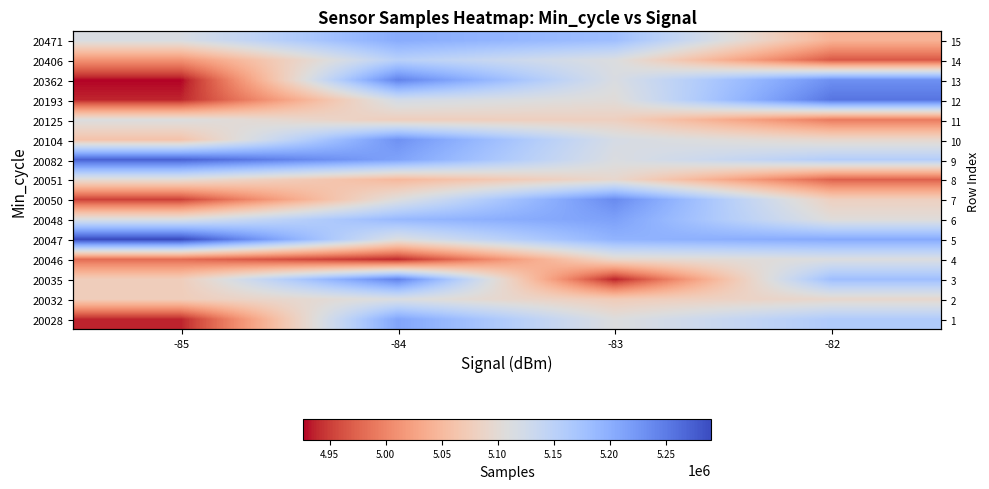

What is the smallest value displayed?

4925952.0